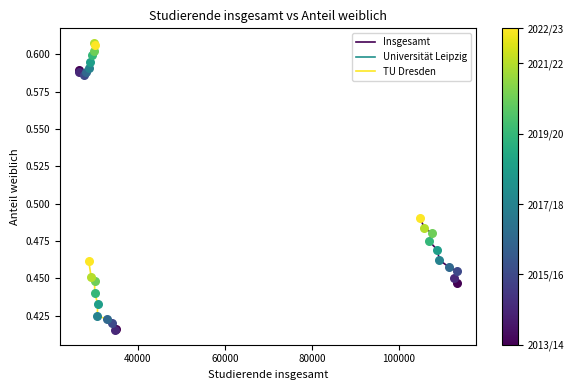

What are all the series names shown in the legend?

Insgesamt, Universität Leipzig, TU Dresden